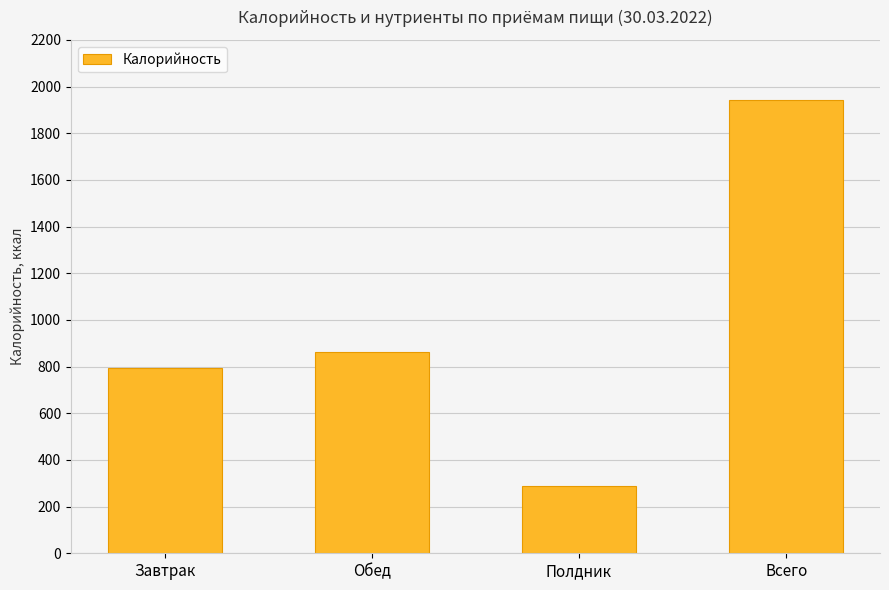

Rank the categories by value from lowest to highest.

Полдник, Завтрак, Обед, Всего